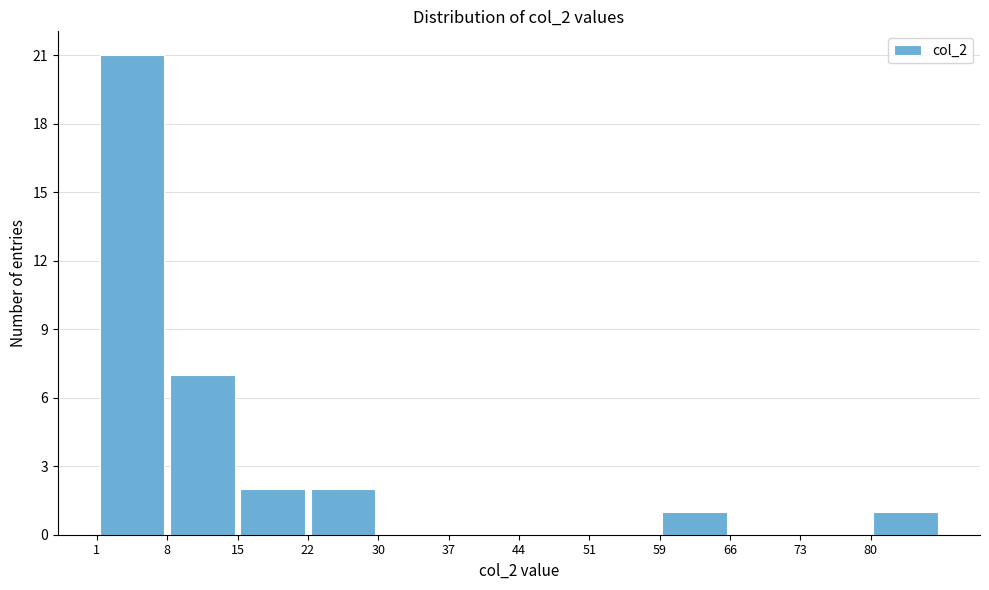

Reading left to right, transcribe this chart: for each bar, give the range it covers on the x-axis and its height. Neither the bar edges nor the heights are printed on the chart, so give them approximately, as read against the axes.

1 to 8: 21
8 to 16: 7
16 to 23: 2
23 to 30: 2
30 to 37: 0
37 to 45: 0
45 to 52: 0
52 to 59: 0
59 to 66: 1
66 to 74: 0
74 to 81: 0
81 to 88: 1